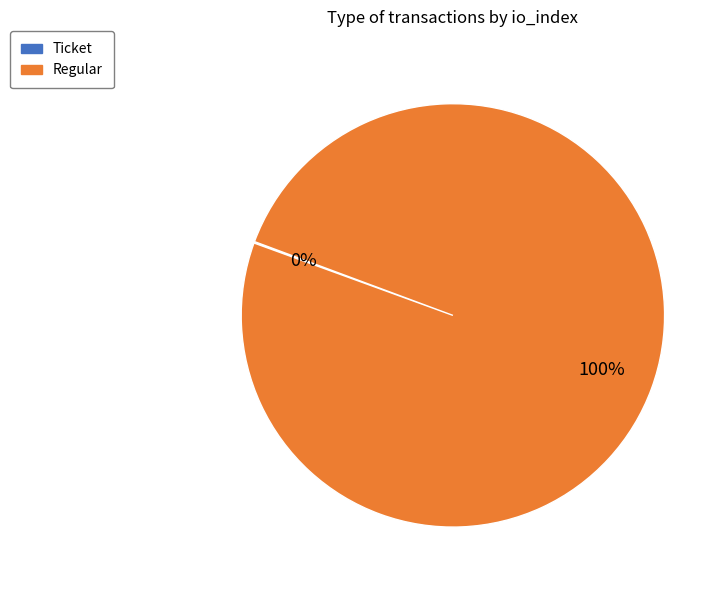

To the nearest percent, what portion does Regular represent?

100%